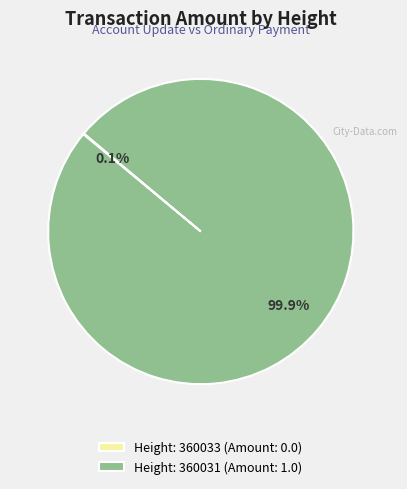

What is the majority slice?

Height: 360031 (Amount: 1.0)